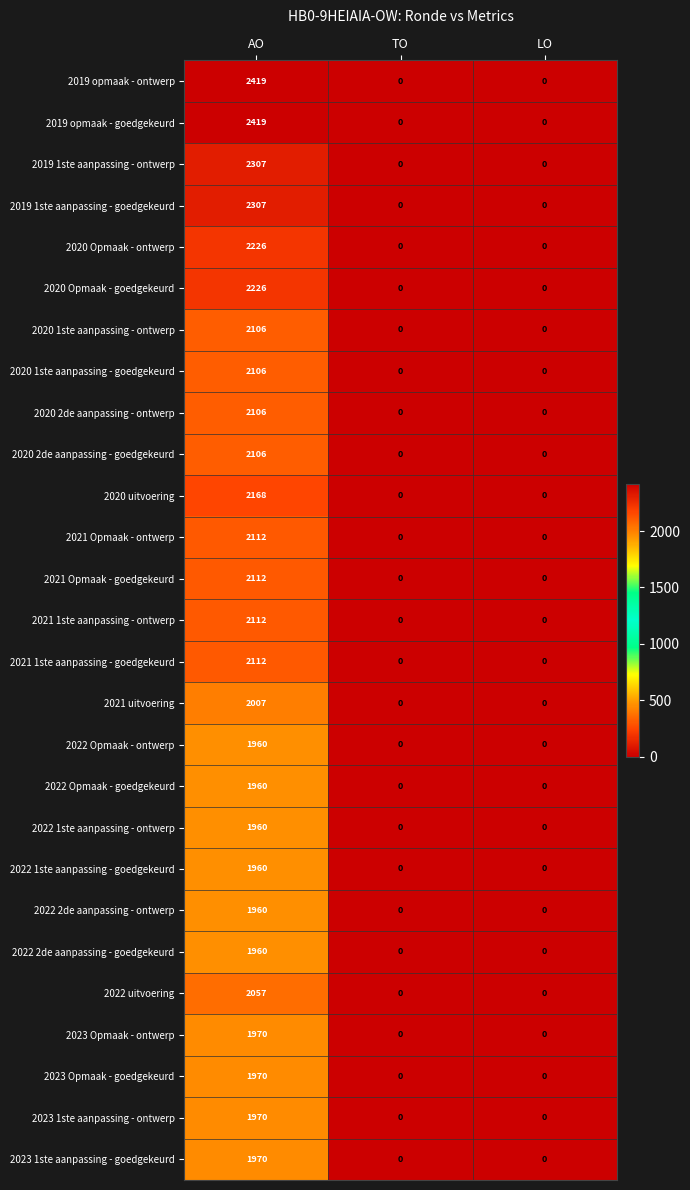

True or false: 2020 1ste aanpassing - goedgekeurd has a value of 0 at LO.

True